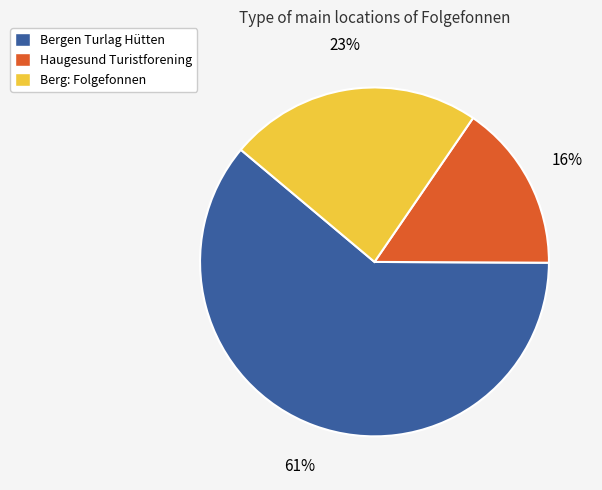

Does any single category account for the majority?

Yes